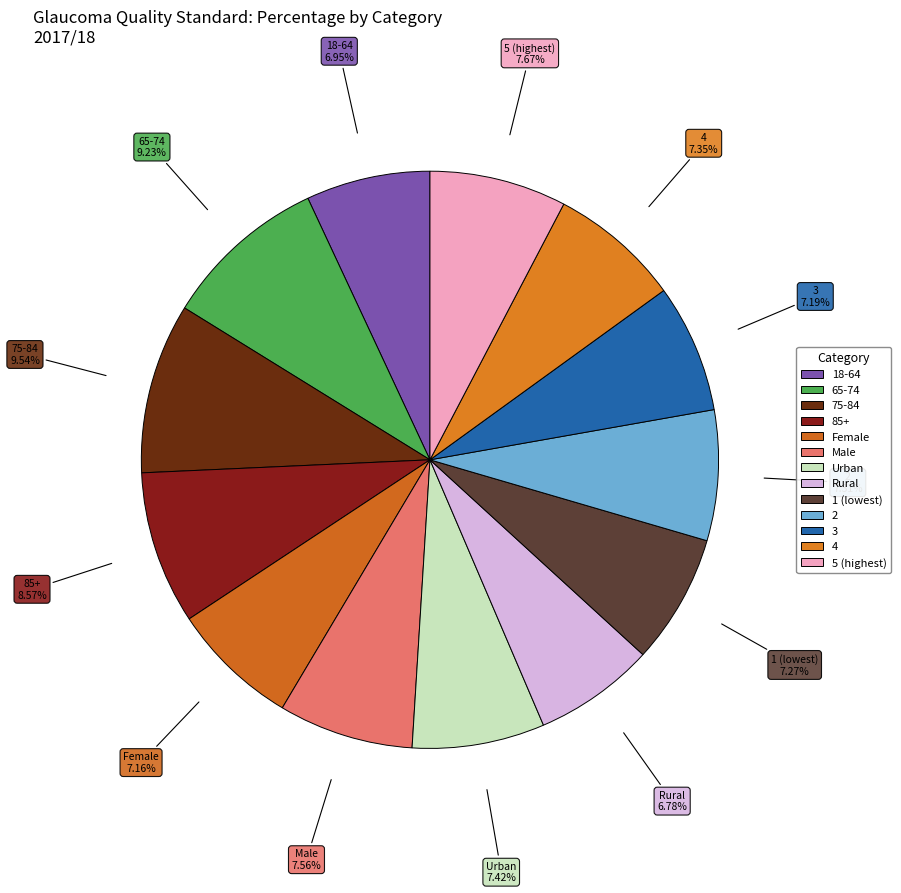

To the nearest percent, what is the average slice percentage?

8%